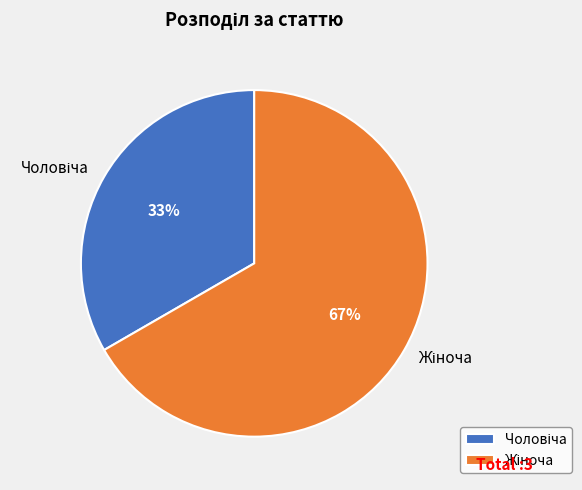

Does any single category account for the majority?

Yes